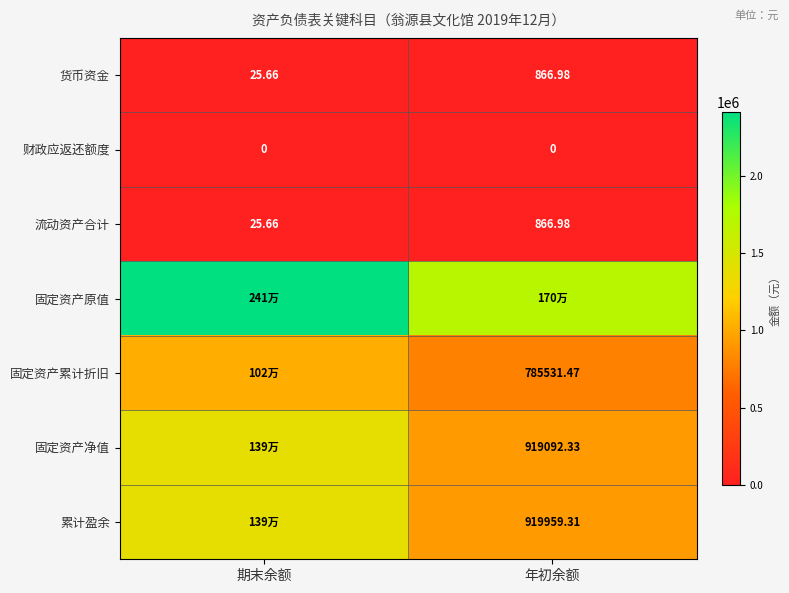

Is the value of 累计盈余 at 年初余额 greater than the value of 货币资金 at 年初余额?

Yes